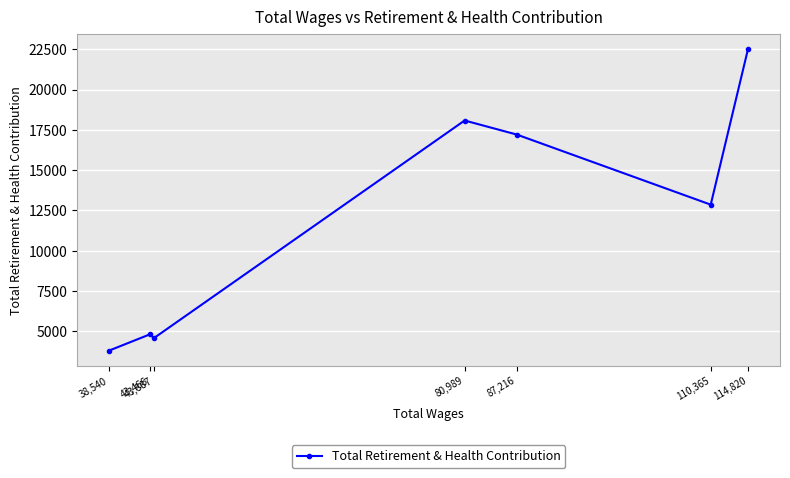

Rank the categories by value from highest to lowest.

114,820, 80,989, 87,216, 110,365, 43,466, 43,887, 38,540